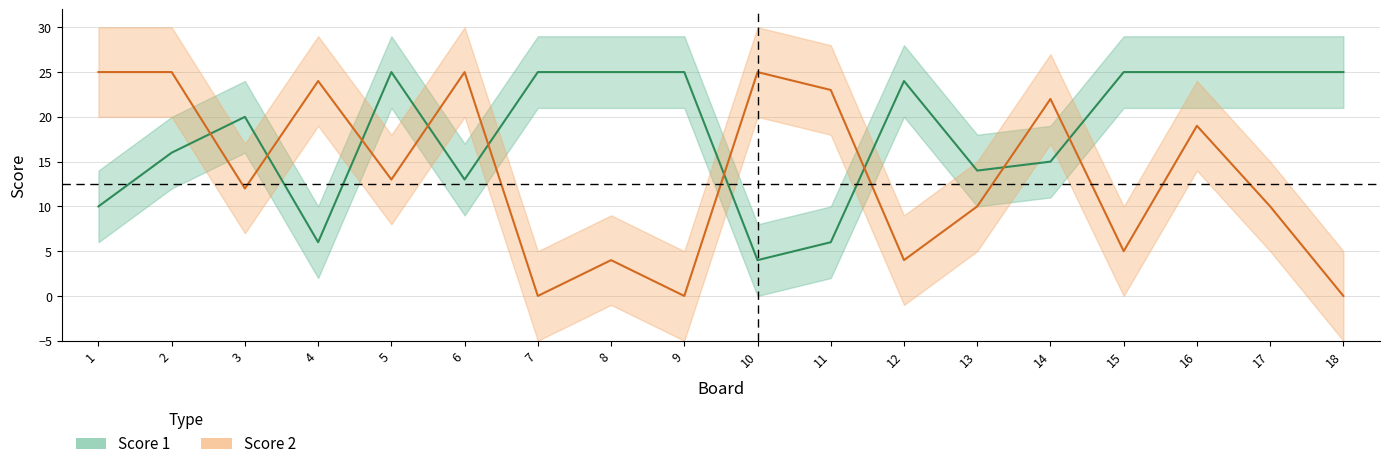

Is it true that Score 2 equals 5 at 11?

False